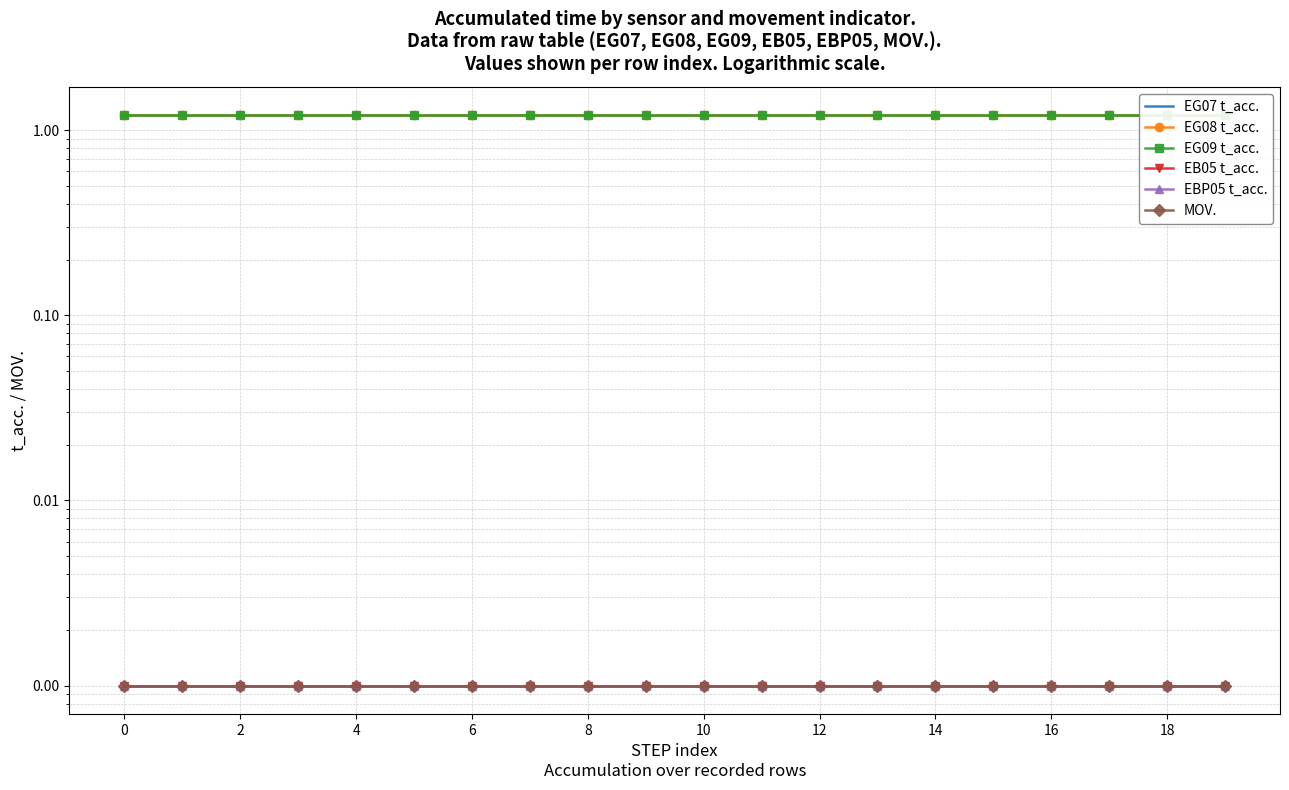

Is the value of EB05 t_acc. at 15 greater than the value of EG07 t_acc. at 8?

No